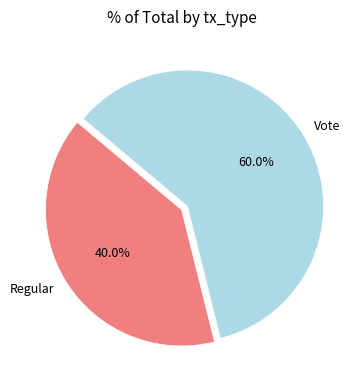

To the nearest percent, what is the difference between the Regular and Vote slice percentages?

20%